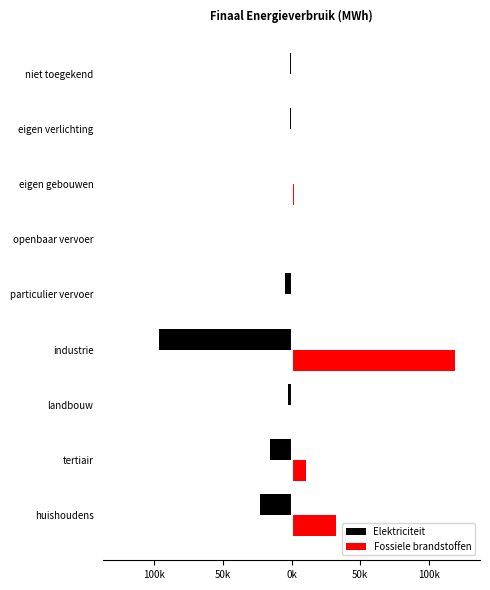

What are all the series names shown in the legend?

Elektriciteit, Fossiele brandstoffen